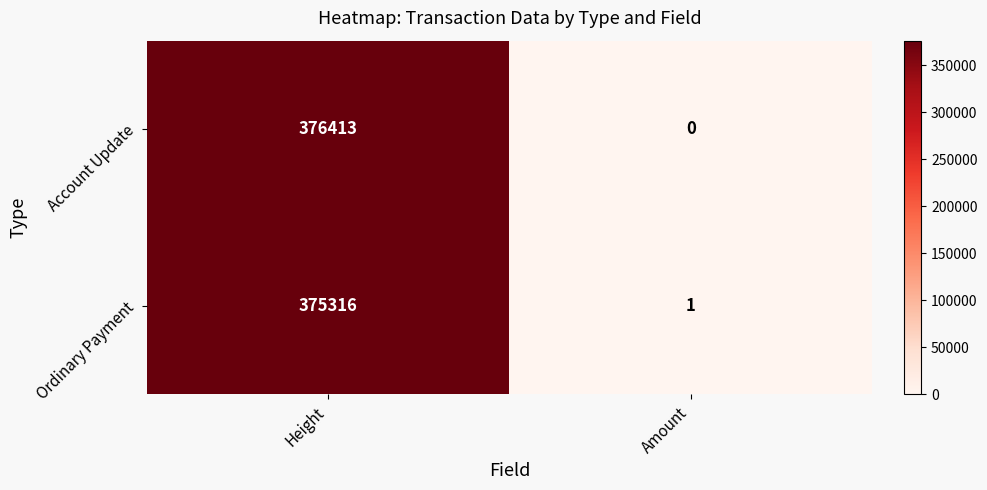

At which category does the chart reach its peak across all series?

Height